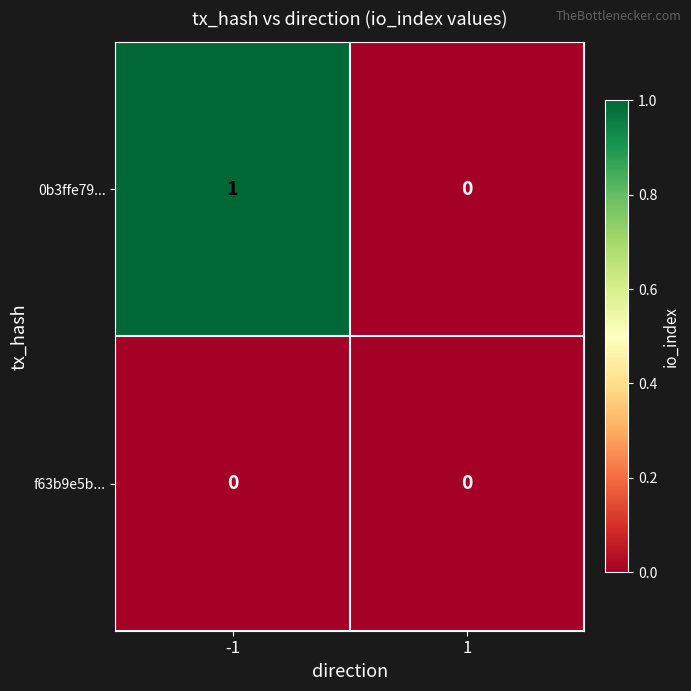

Which series has the largest range (max minus min)?

0b3ffe79...